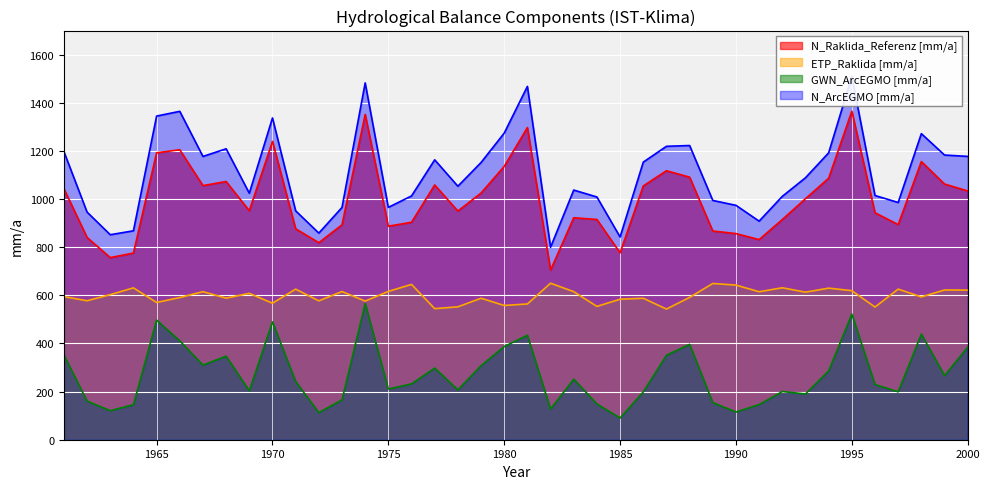

What is the maximum value for N_Raklida_Referenz [mm/a]?

1365.0